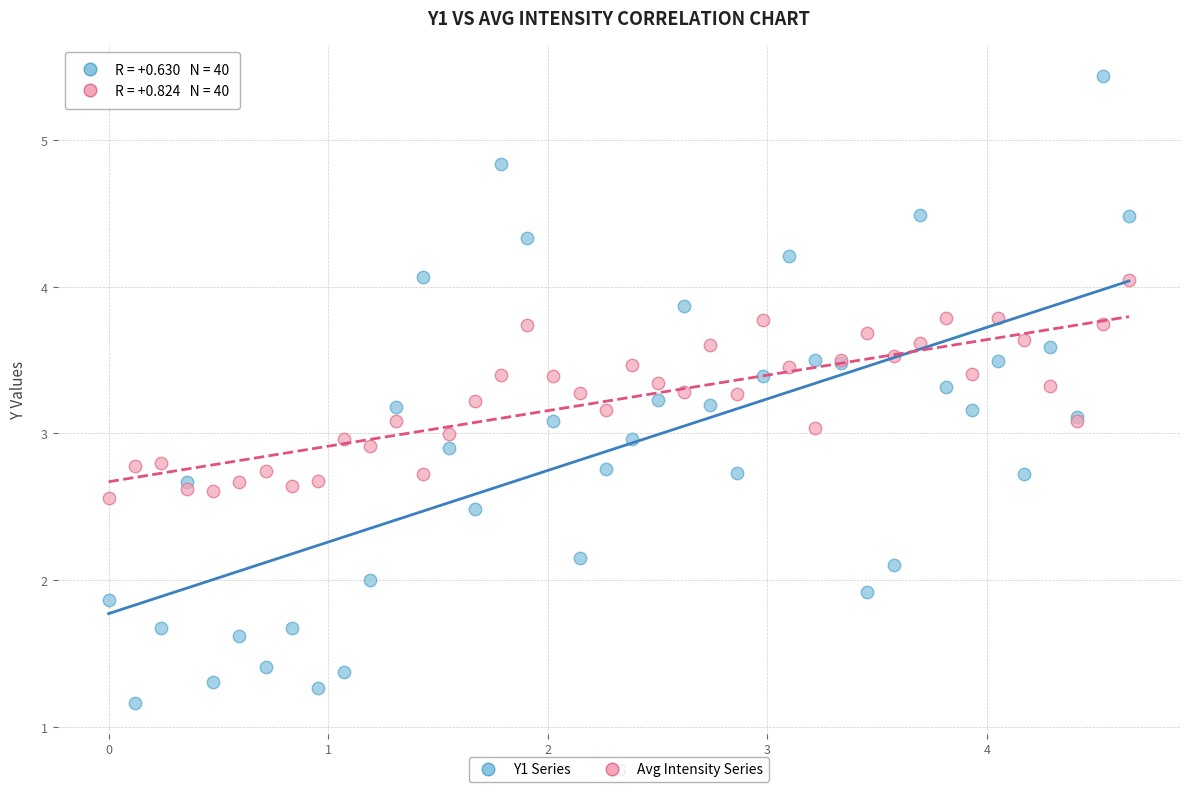

Which series reaches the maximum Y coordinate?

Y1 Series